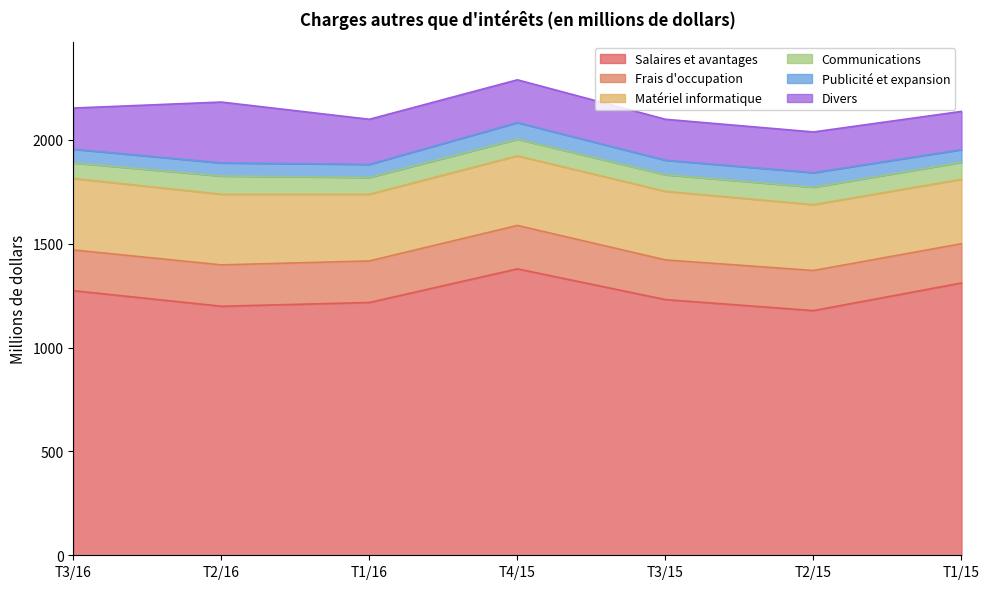

At which category does Divers reach its first local peak?

T2/16